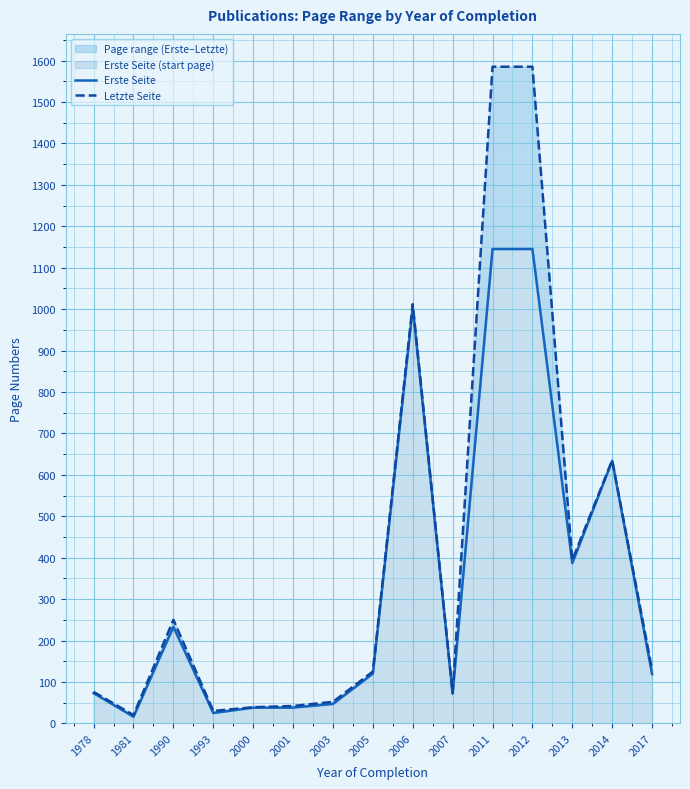

Rank the series by their maximum value, from highest to lowest.

Letzte Seite, Erste Seite